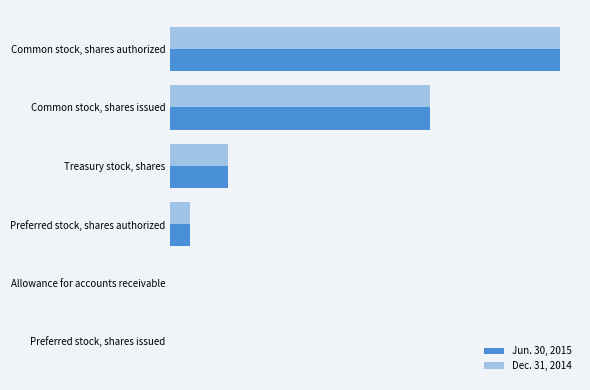

What are all the series names shown in the legend?

Jun. 30, 2015, Dec. 31, 2014